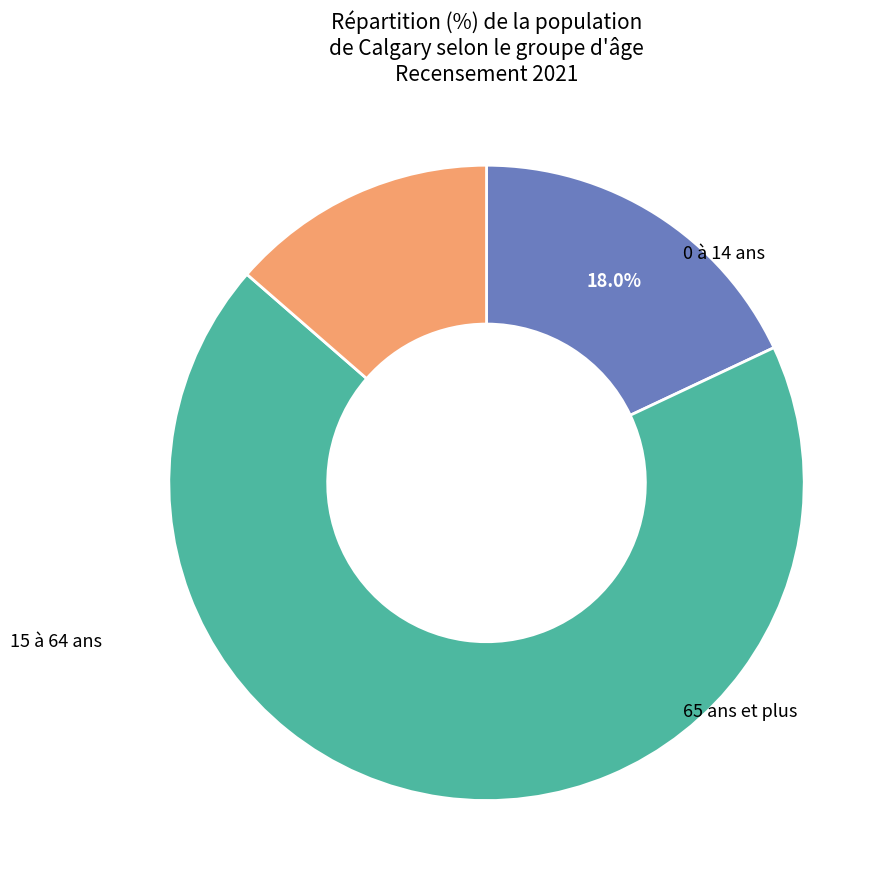

Does any single category account for the majority?

Yes